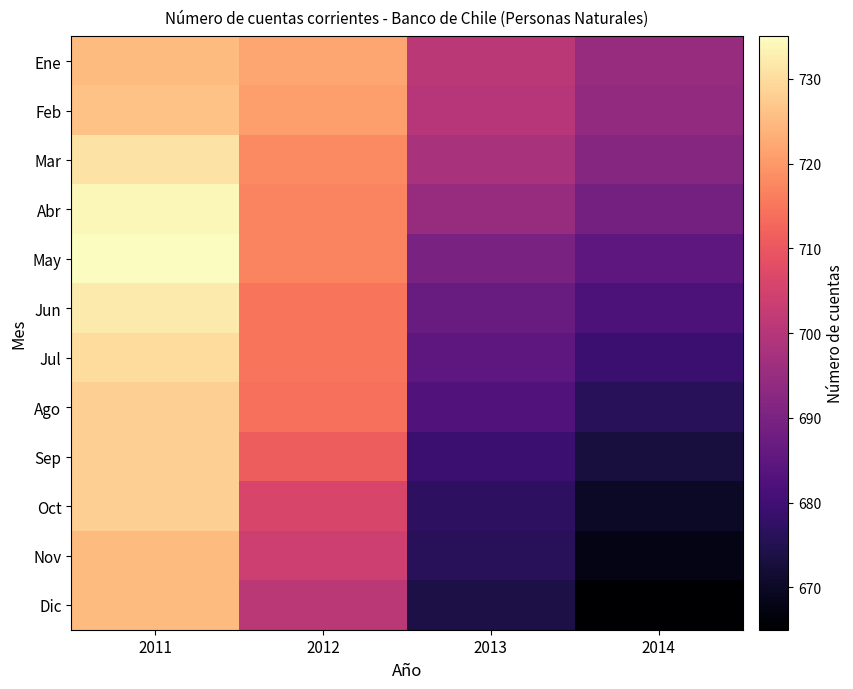

At 2011, list the series in order from smallest to largest.

Ene, Nov, Dic, Feb, Ago, Sep, Oct, Jul, Mar, Jun, Abr, May